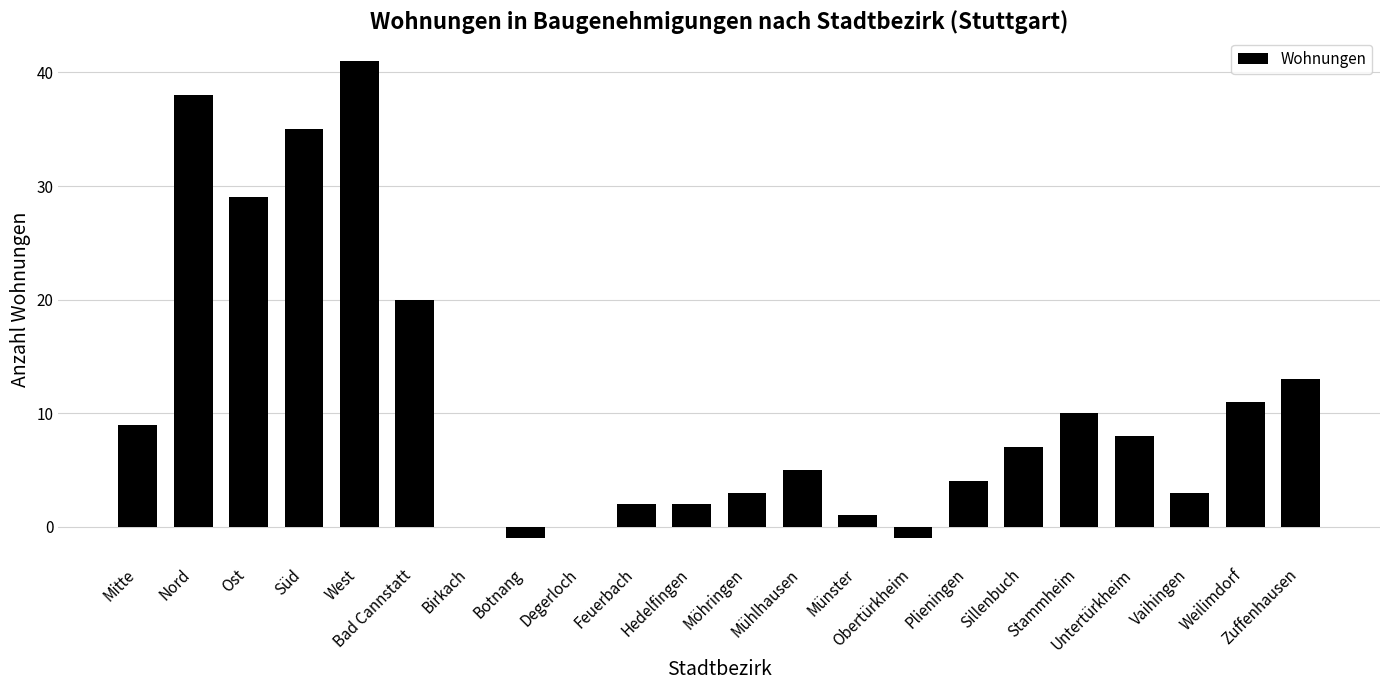

Which has a higher value, Vaihingen or Münster?

Vaihingen